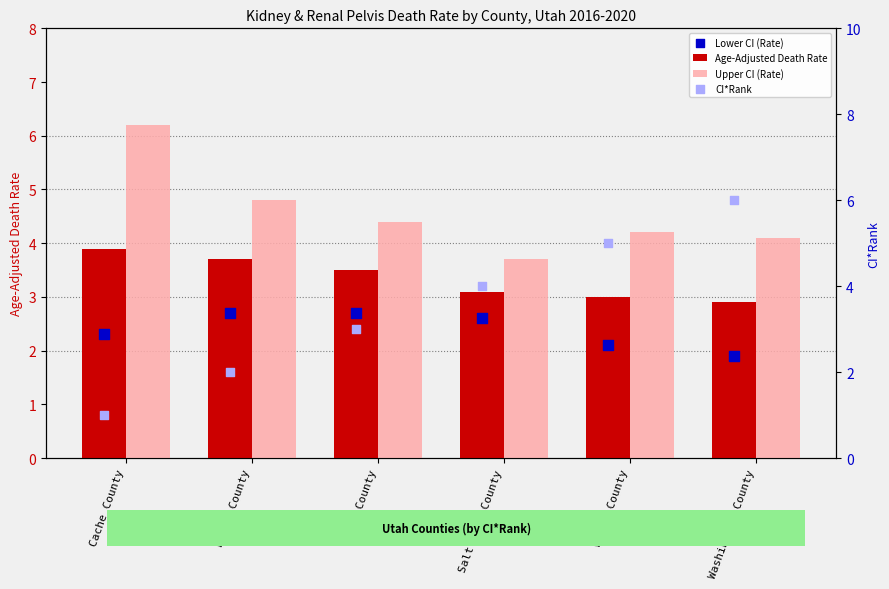

Which series reaches the maximum Y coordinate?

Upper CI (Rate)